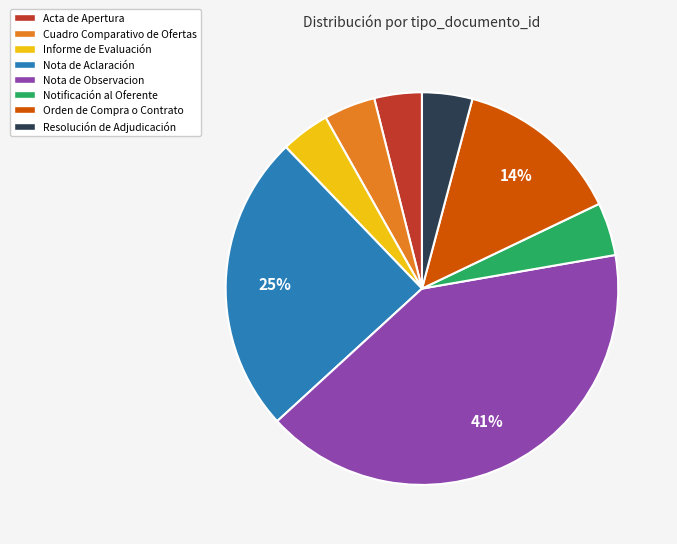

How many segments does this pie chart have?

8